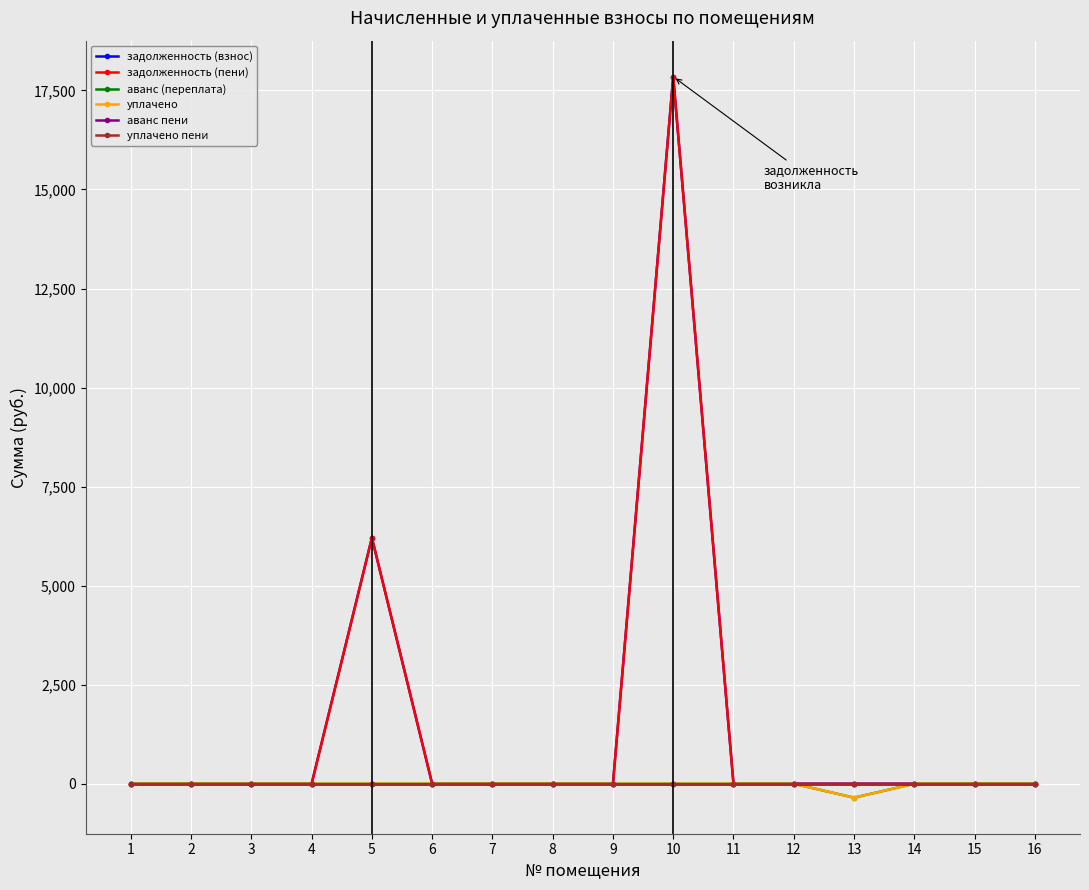

Does the chart have visible grid lines?

Yes